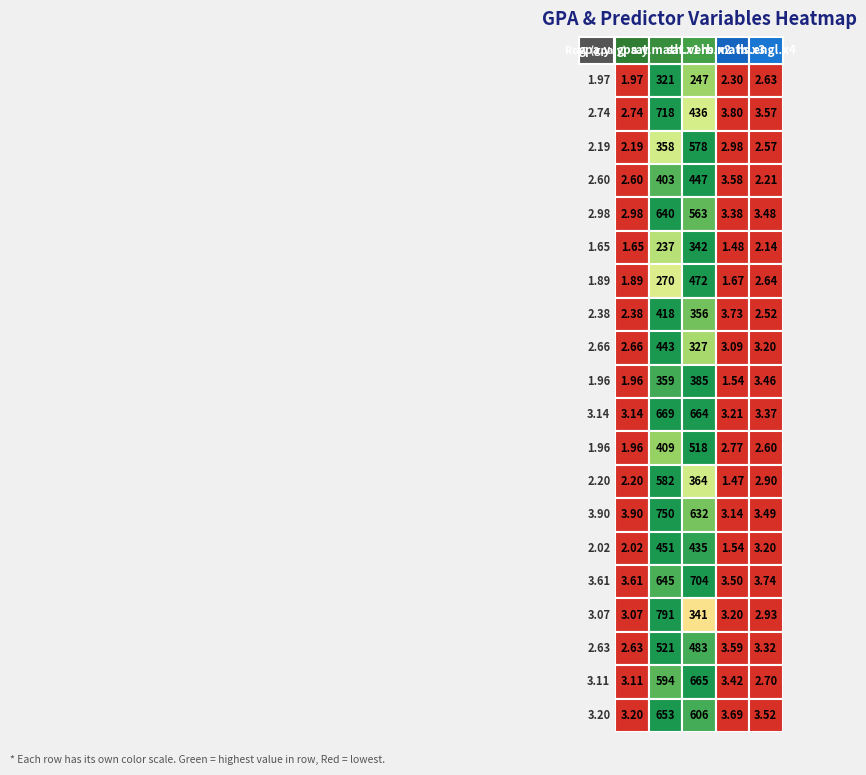

At which label does 2.74 first exceed 3?

1